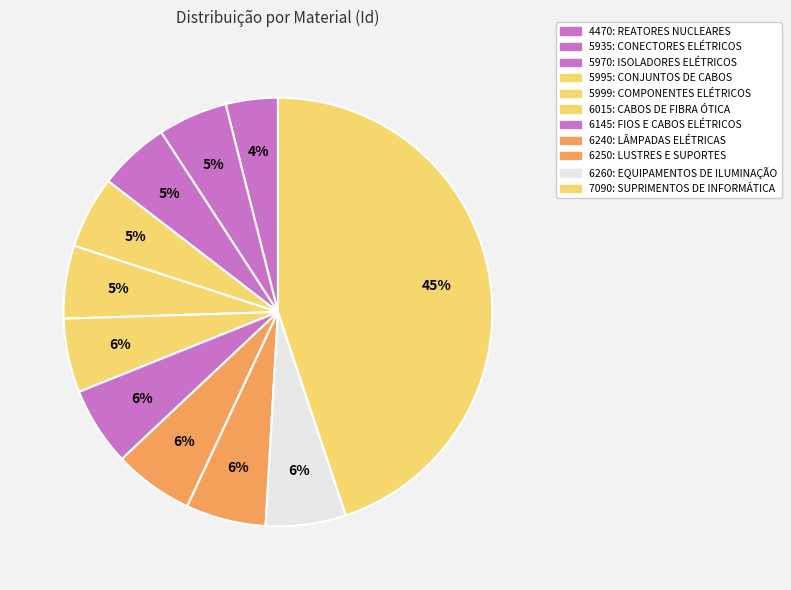

Rank the categories by value from lowest to highest.

4470: REATORES NUCLEARES, 5935: CONECTORES ELÉTRICOS, 5970: ISOLADORES ELÉTRICOS, 5995: CONJUNTOS DE CABOS, 5999: COMPONENTES ELÉTRICOS, 6015: CABOS DE FIBRA ÓTICA, 6145: FIOS E CABOS ELÉTRICOS, 6240: LÂMPADAS ELÉTRICAS, 6250: LUSTRES E SUPORTES, 6260: EQUIPAMENTOS DE ILUMINAÇÃO, 7090: SUPRIMENTOS DE INFORMÁTICA